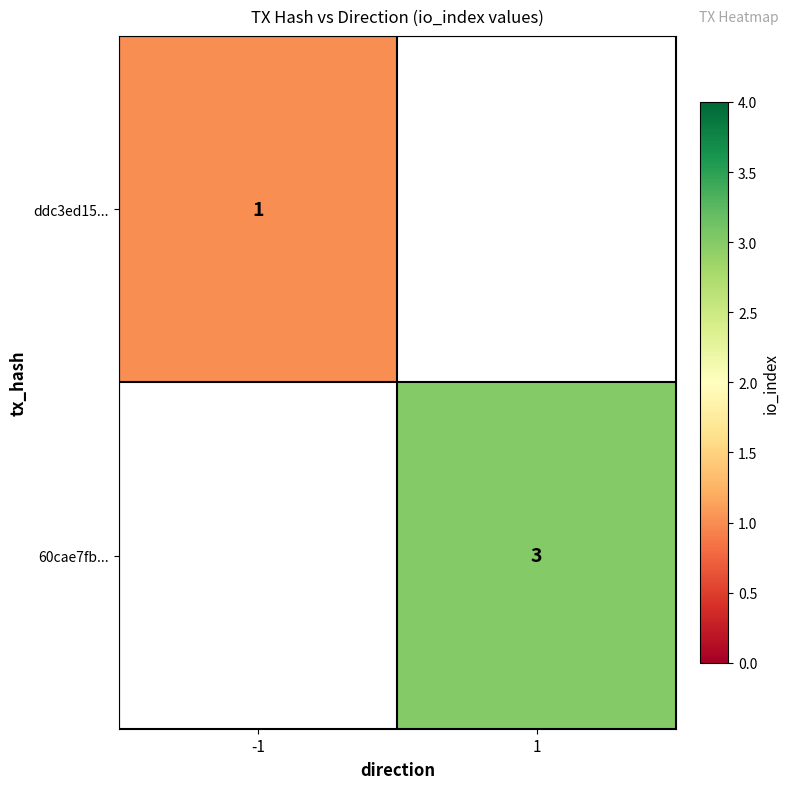

True or false: ddc3ed15... has a value of 1 at -1.

True